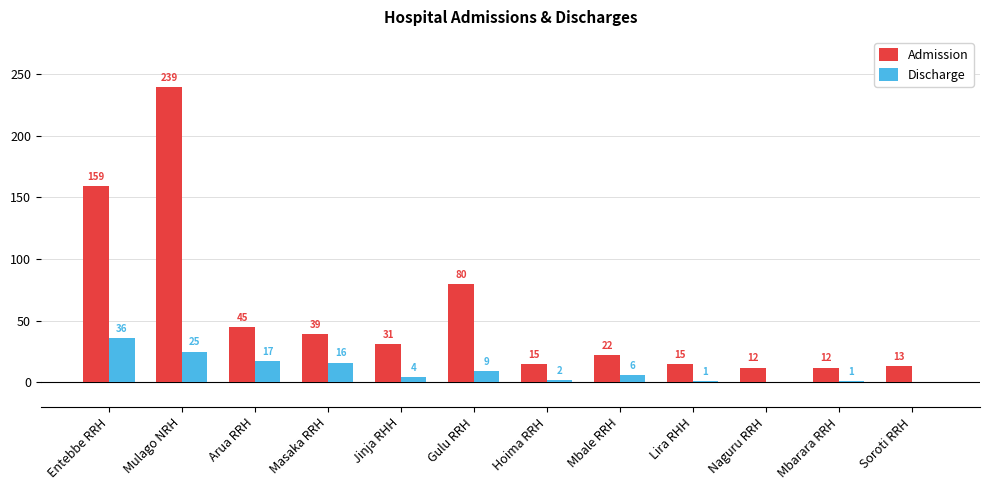

Reading left to right, extract all data points from this chart.

Admission: 159	239	45	39	31	80	15	22	15	12	12	13
Discharge: 36	25	17	16	4	9	2	6	1	0	1	0